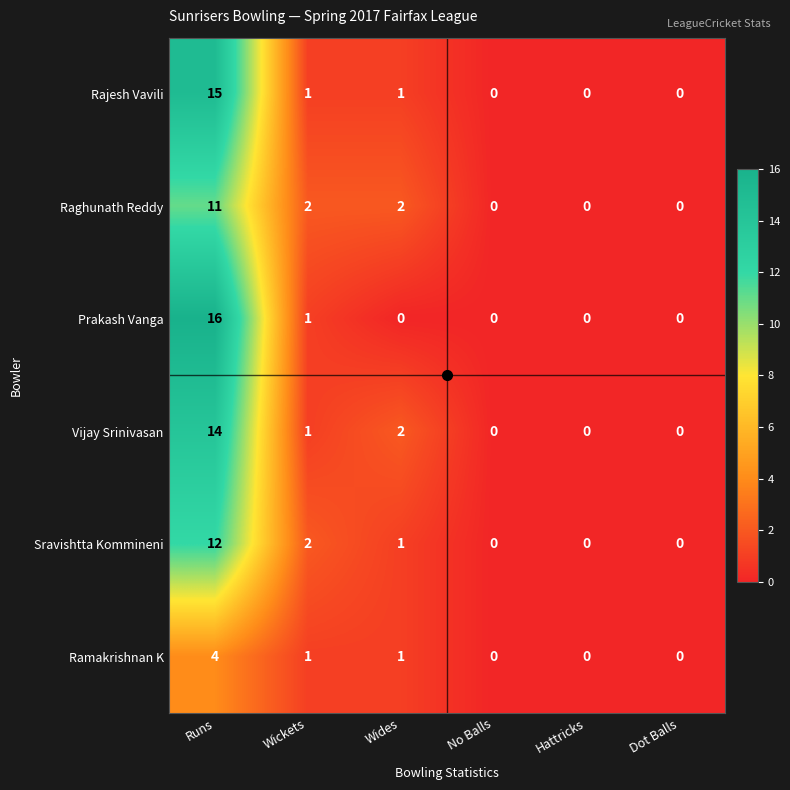

List the series in order of their peak value, highest first.

Prakash Vanga, Rajesh Vavili, Vijay Srinivasan, Sravishtta Kommineni, Raghunath Reddy, Ramakrishnan K